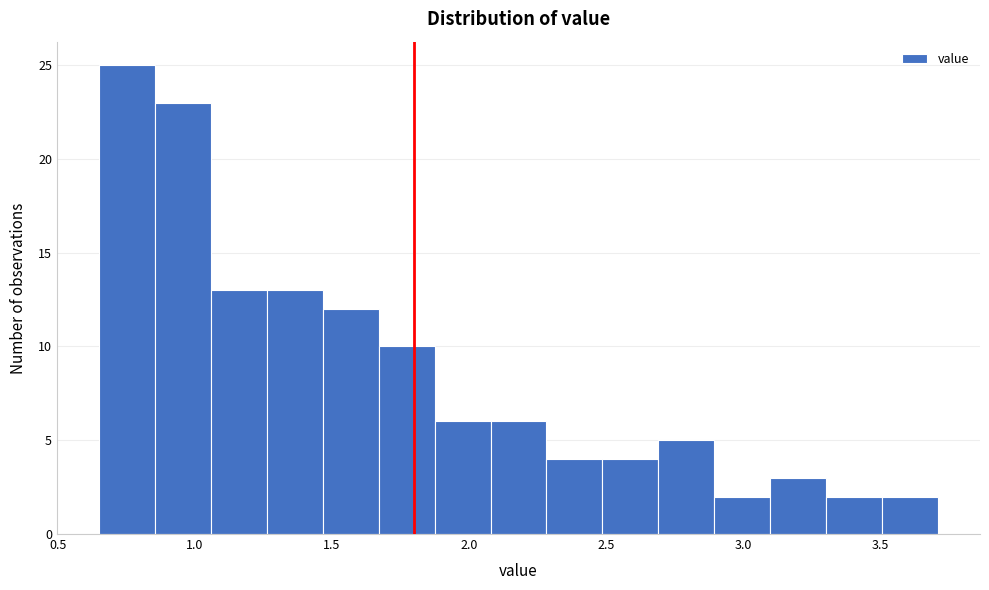

Reading left to right, transcribe this chart: for each bar, give the range it covers on the x-axis and its height. Neither the bar edges nor the heights are printed on the chart, so give them approximately, as read against the axes.

0.65 to 0.85: 25
0.85 to 1.05: 23
1.05 to 1.25: 13
1.25 to 1.45: 13
1.45 to 1.65: 12
1.65 to 1.85: 10
1.85 to 2.10: 6
2.10 to 2.30: 6
2.30 to 2.50: 4
2.50 to 2.70: 4
2.70 to 2.90: 5
2.90 to 3.10: 2
3.10 to 3.30: 3
3.30 to 3.50: 2
3.50 to 3.70: 2